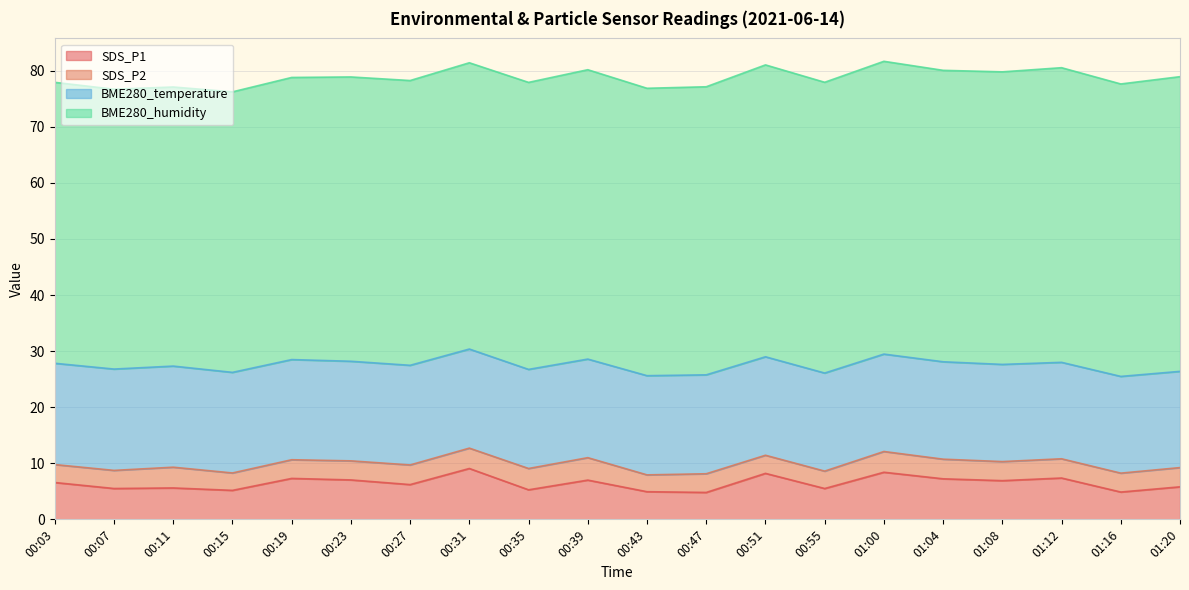

What are all the series names shown in the legend?

SDS_P1, SDS_P2, BME280_temperature, BME280_humidity